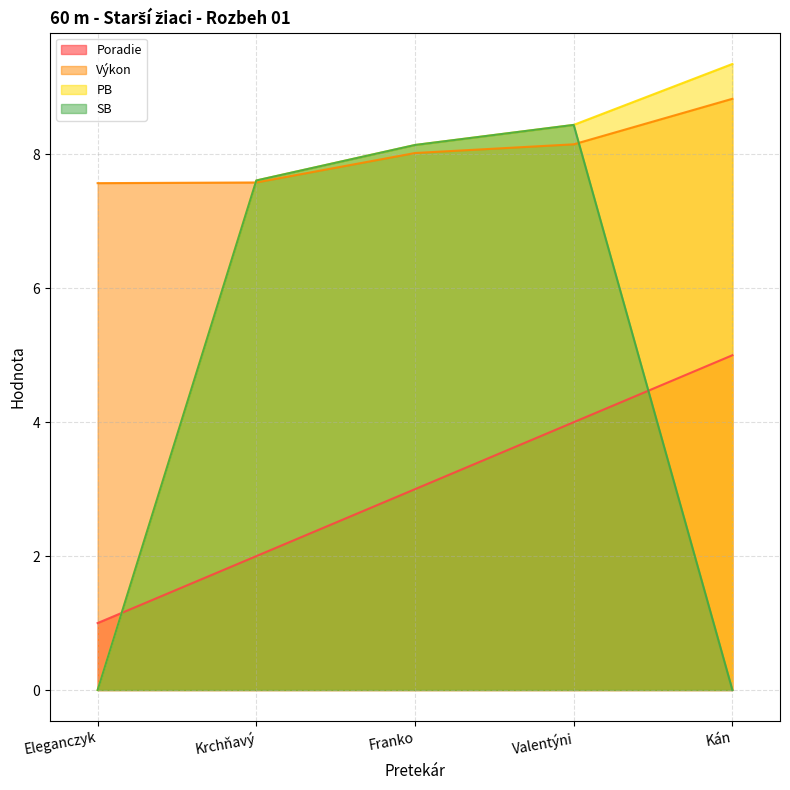

What is the difference between the maximum and minimum values in the Výkon series?

1.3